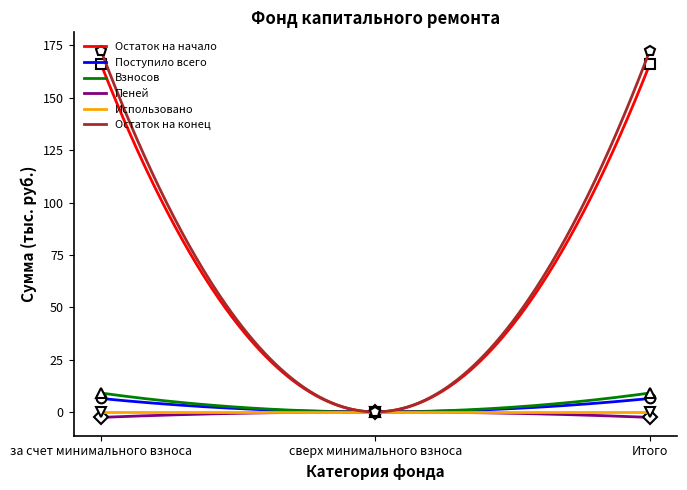

At which category is the sum across all series the highest?

за счет минимального взноса